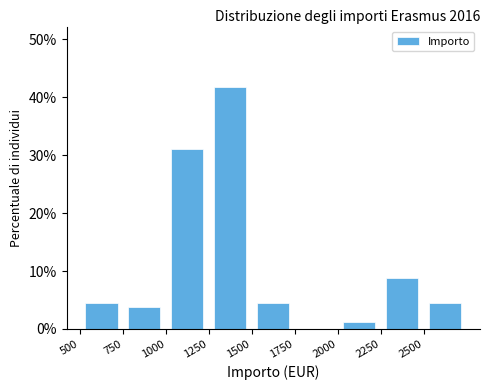

Reading left to right, transcribe this chart: for each bar, give the range it covers on the x-axis and its height. The values are not printed on the chart, so give them approximately, as read against the axis.

500 to 750: 4
750 to 1000: 4
1000 to 1250: 31
1250 to 1500: 42
1500 to 1750: 4
1750 to 2000: 0
2000 to 2250: 1
2250 to 2500: 9
2500 to 2750: 4